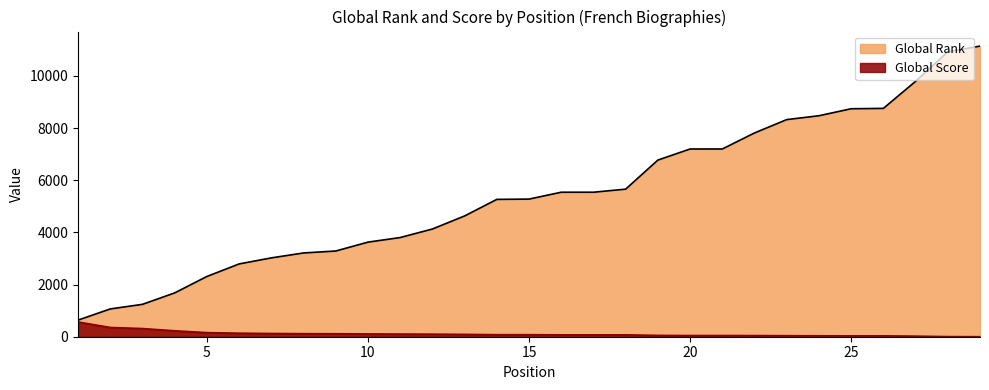

Reading left to right, extract all data points from this chart.

Global Rank: 1=637	2=1065	3=1242	4=1680	5=2310	6=2791	7=3023	8=3212	9=3287	10=3627	11=3803	12=4130	13=4631	14=5266	15=5278	16=5541	17=5541	18=5659	19=6774	20=7199	21=7199	22=7814	23=8326	24=8474	25=8742	26=8756	27=9793	28=10928	29=11145
Global Score: 1=565	2=355	3=313	4=228	5=157	6=135	7=124	8=117	9=114	10=107	11=102	12=98	13=90	14=78	15=78	16=72	17=72	18=72	19=51	20=45	21=45	22=44	23=39	24=36	25=33	26=33	27=22	28=4	29=1